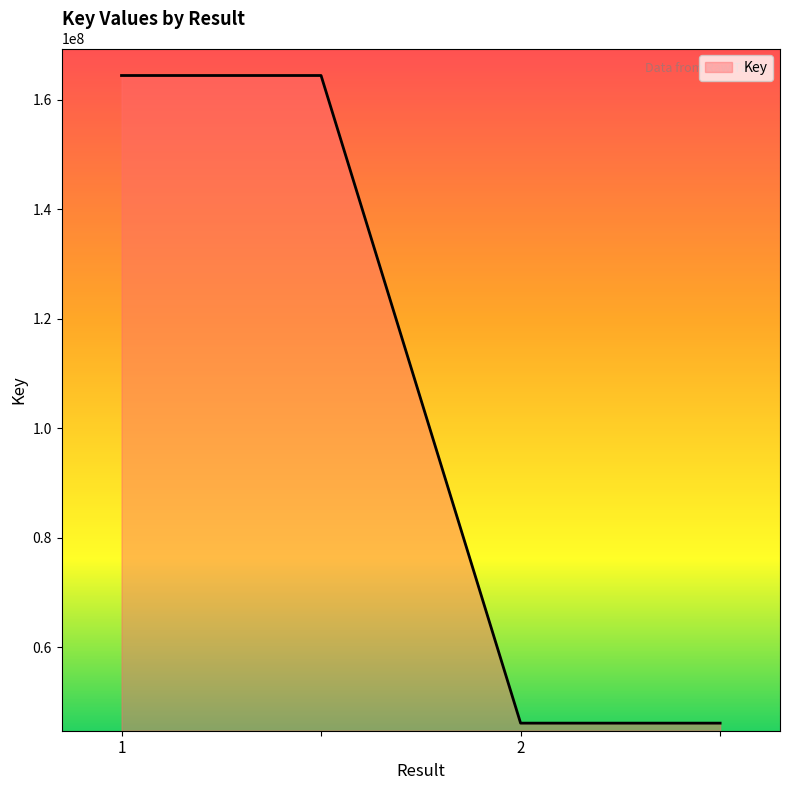

What is the difference between the second highest and second lowest values?

118282992